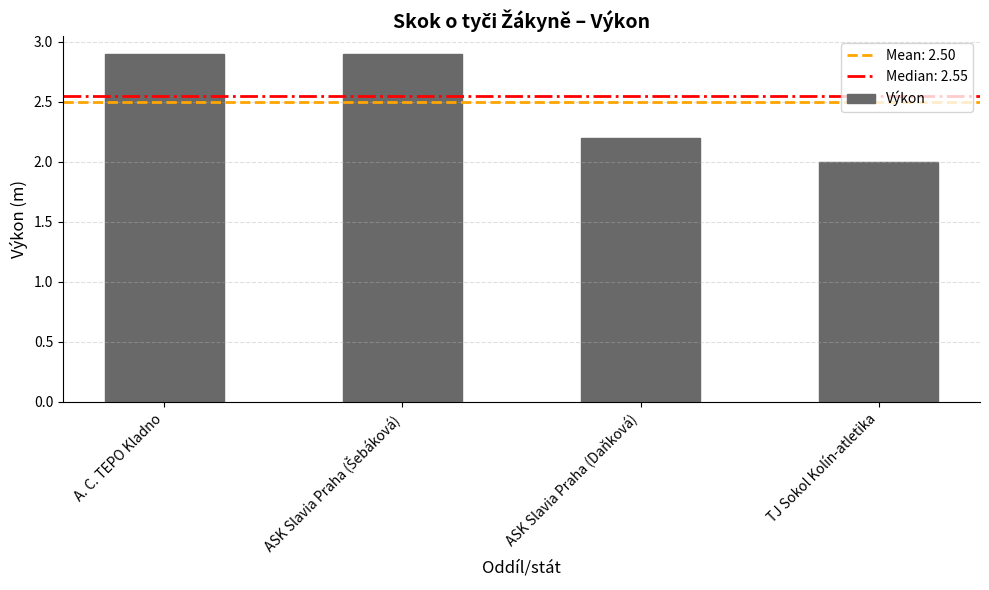

Does the chart contain any negative values?

No